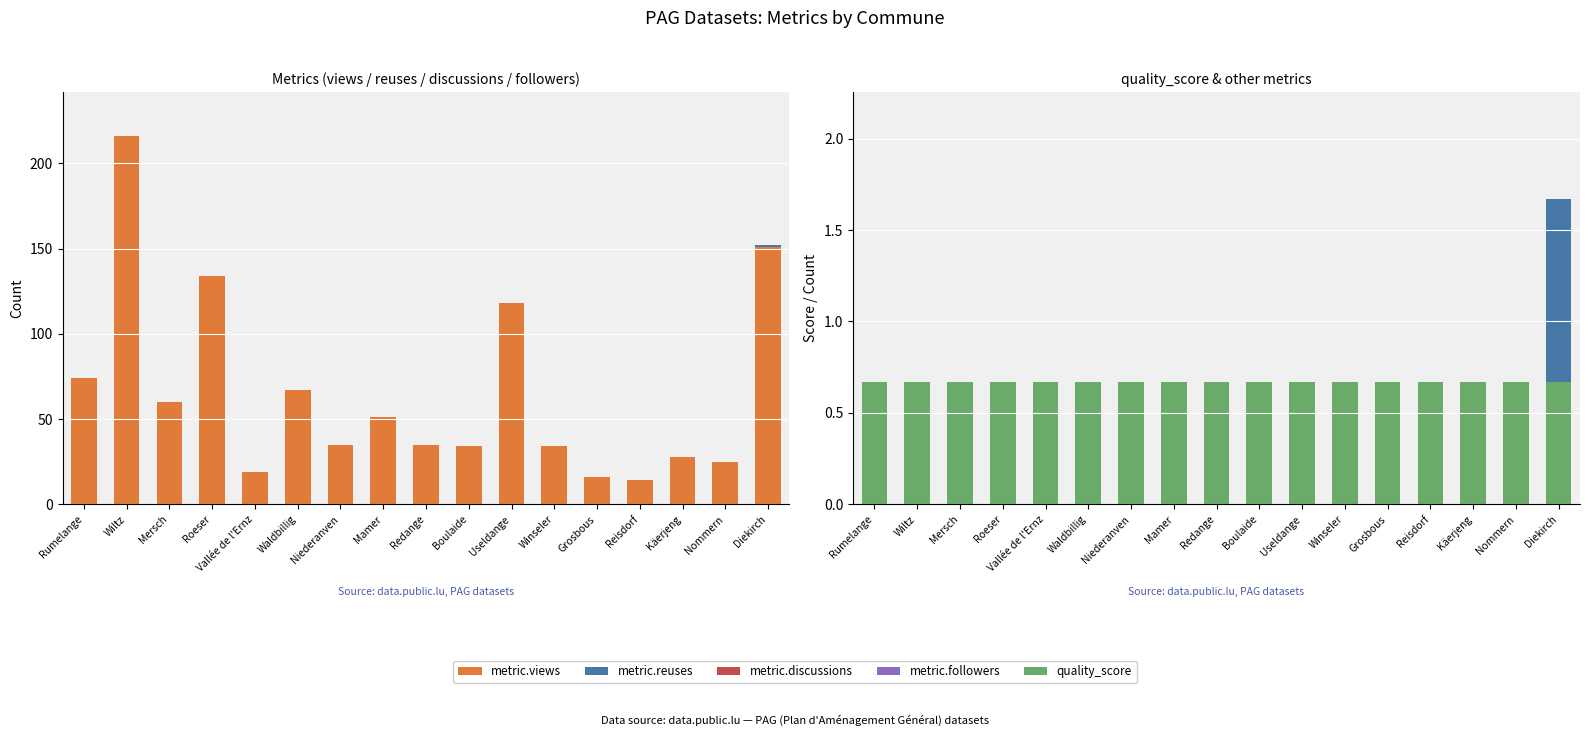

At which category is the sum across all series the highest?

Wiltz